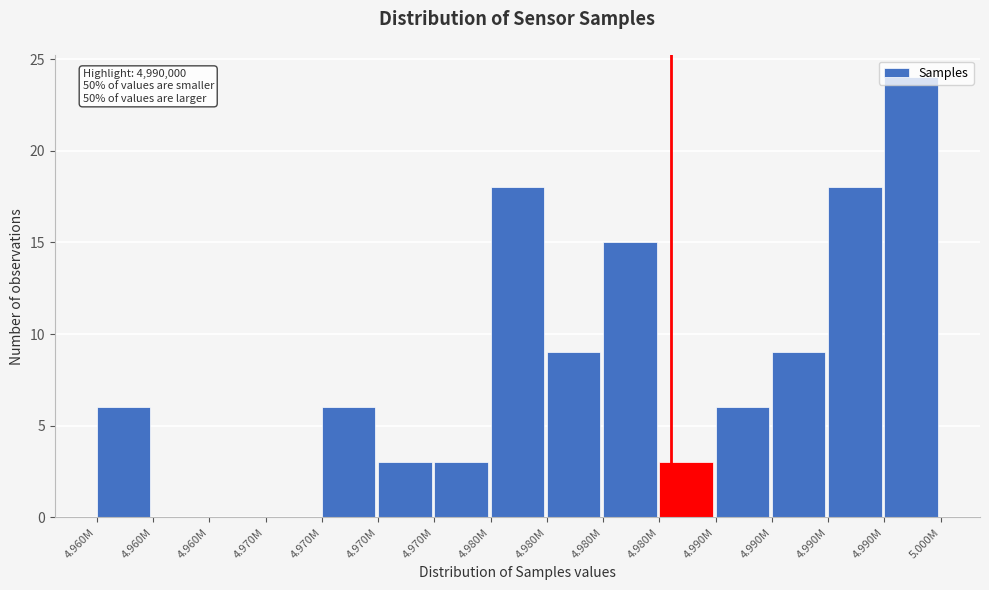

How many categories are shown in the chart?

15